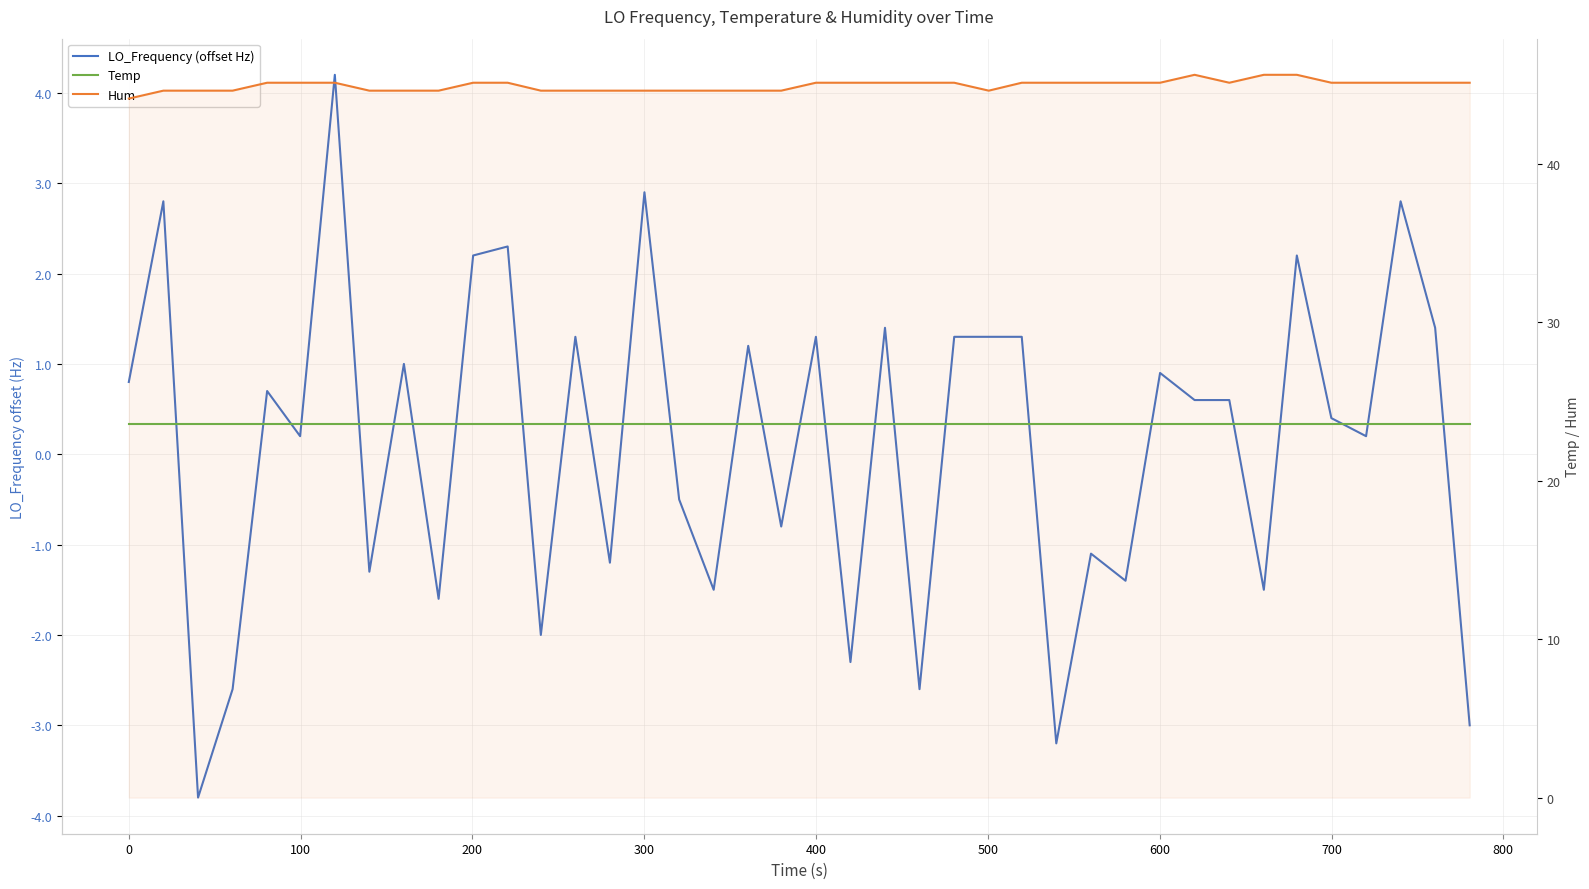

Count the number of categories in the chart.

40